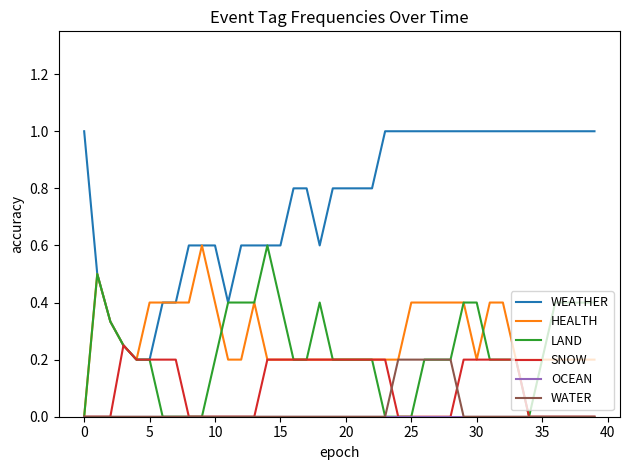

Which series has the largest total across all categories?

WEATHER